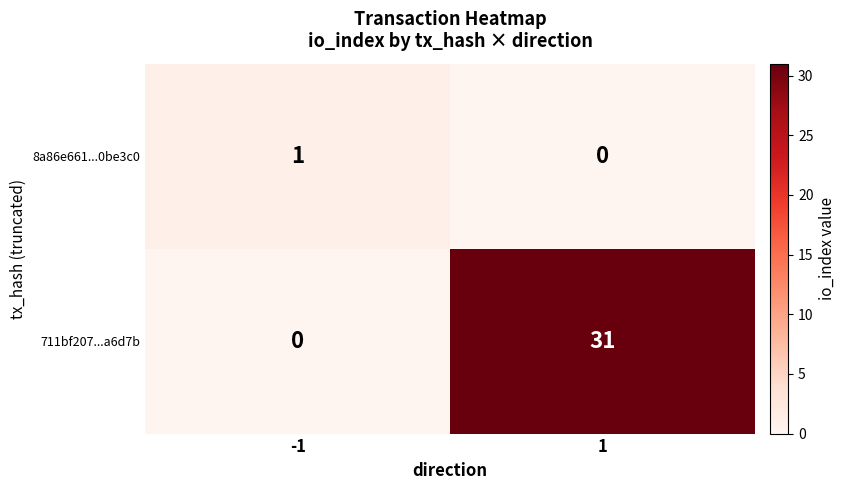

What is the spread (max minus min) of values at 1?

31